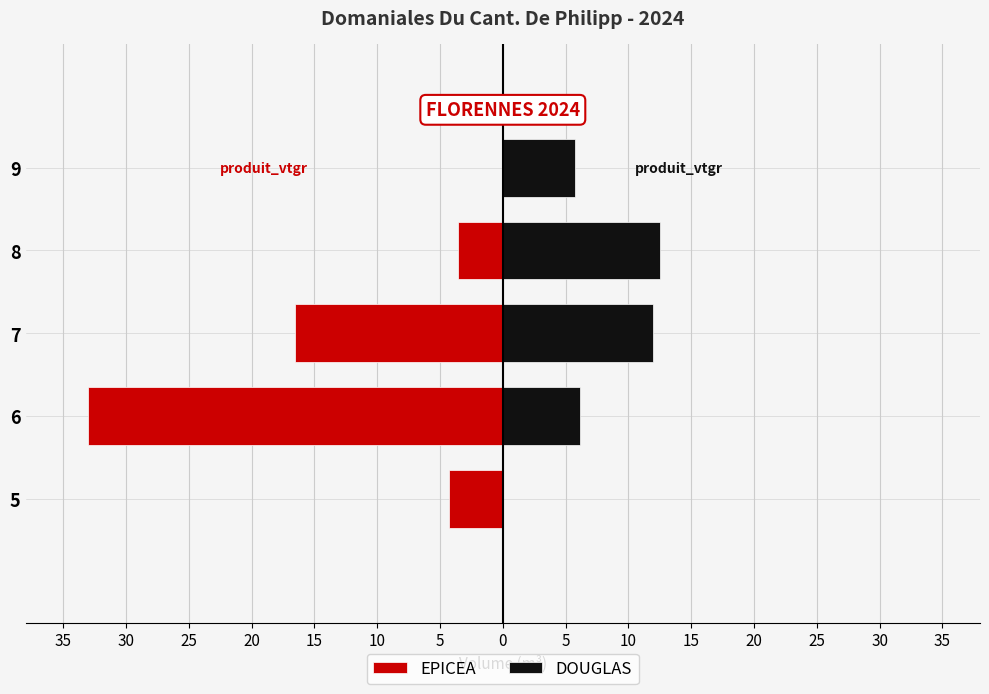

How many bars are there in each group?

2